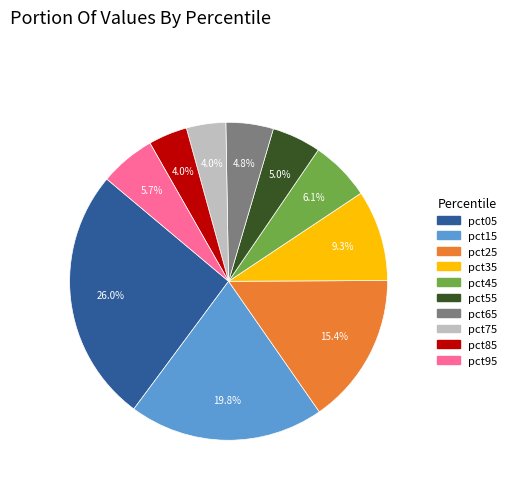

What is the largest slice in the pie chart?

pct05